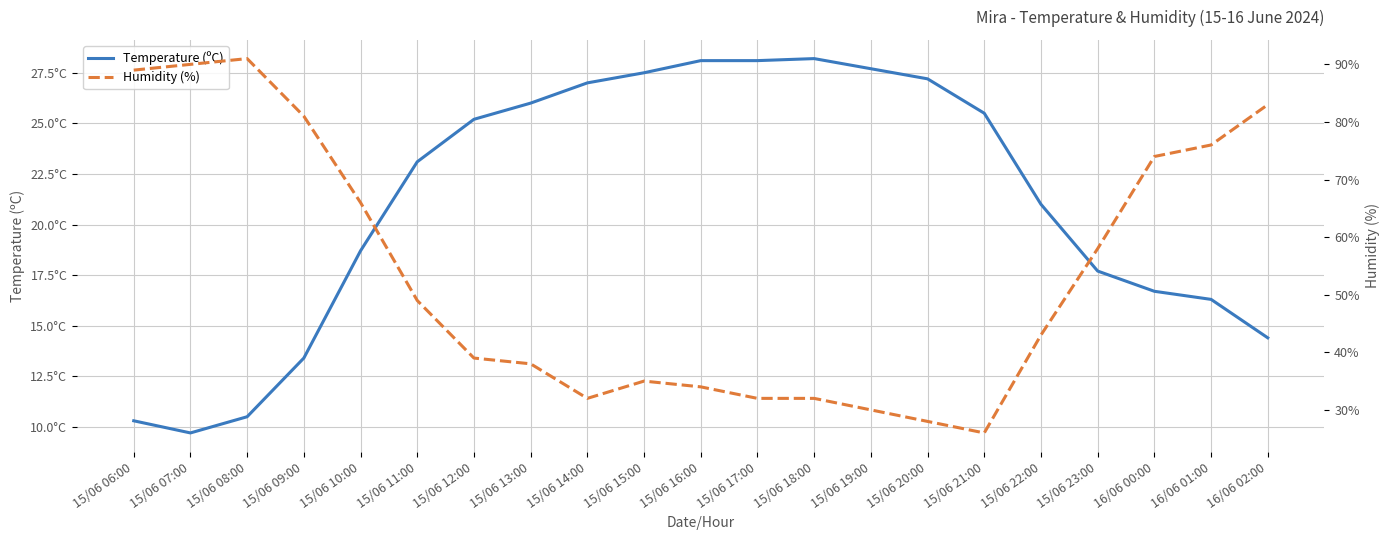

Is the value of Humidity (%) at 16/06 01:00 greater than the value of Temperature (ºC) at 16/06 00:00?

Yes